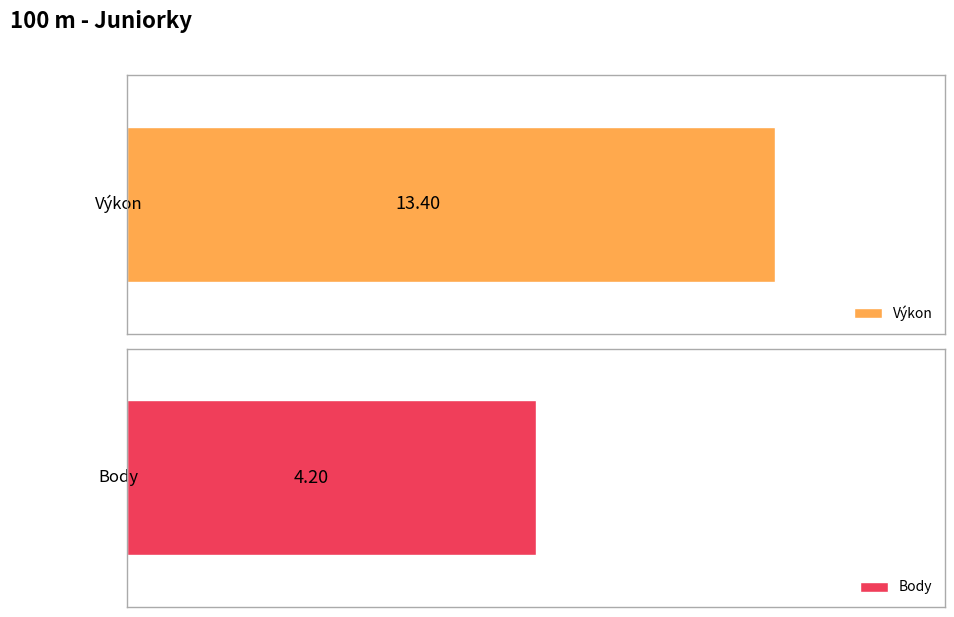

At Šottníková Dominika, list the series in order from smallest to largest.

Body, Výkon